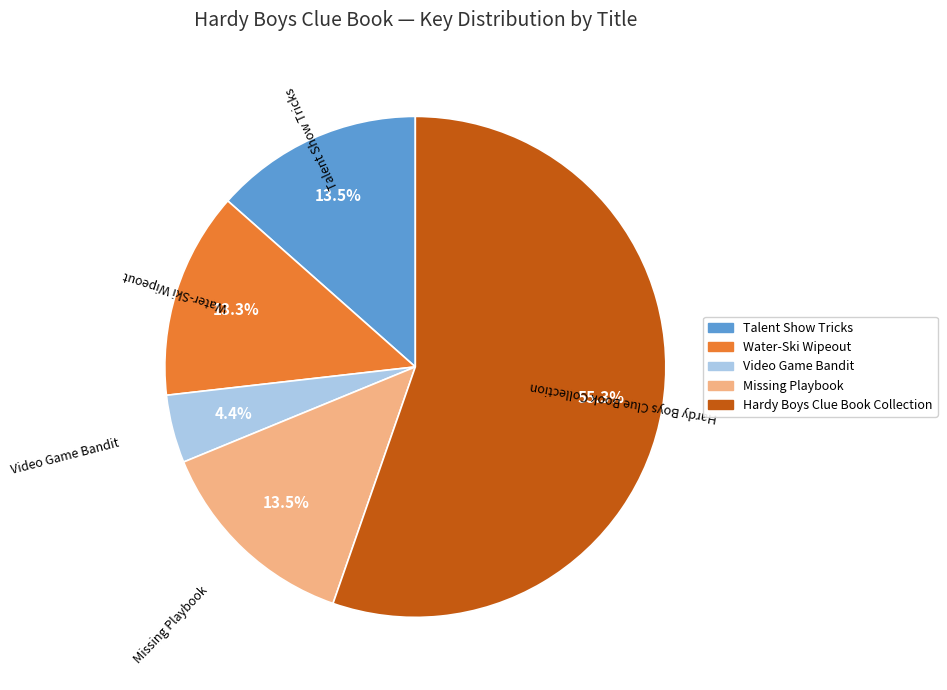

The Missing Playbook slice represents 8% of the pie. True or false?

False